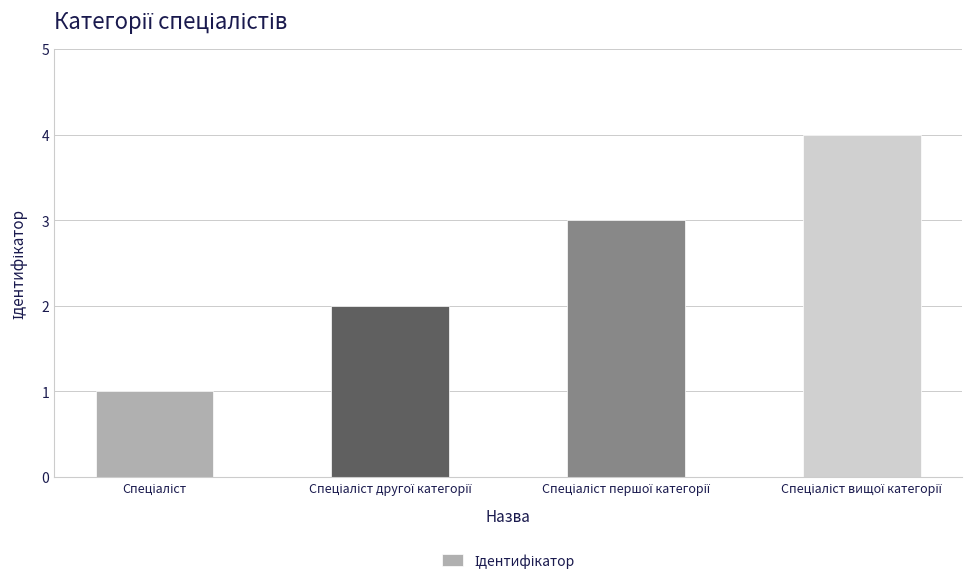

Count the number of categories in the chart.

4